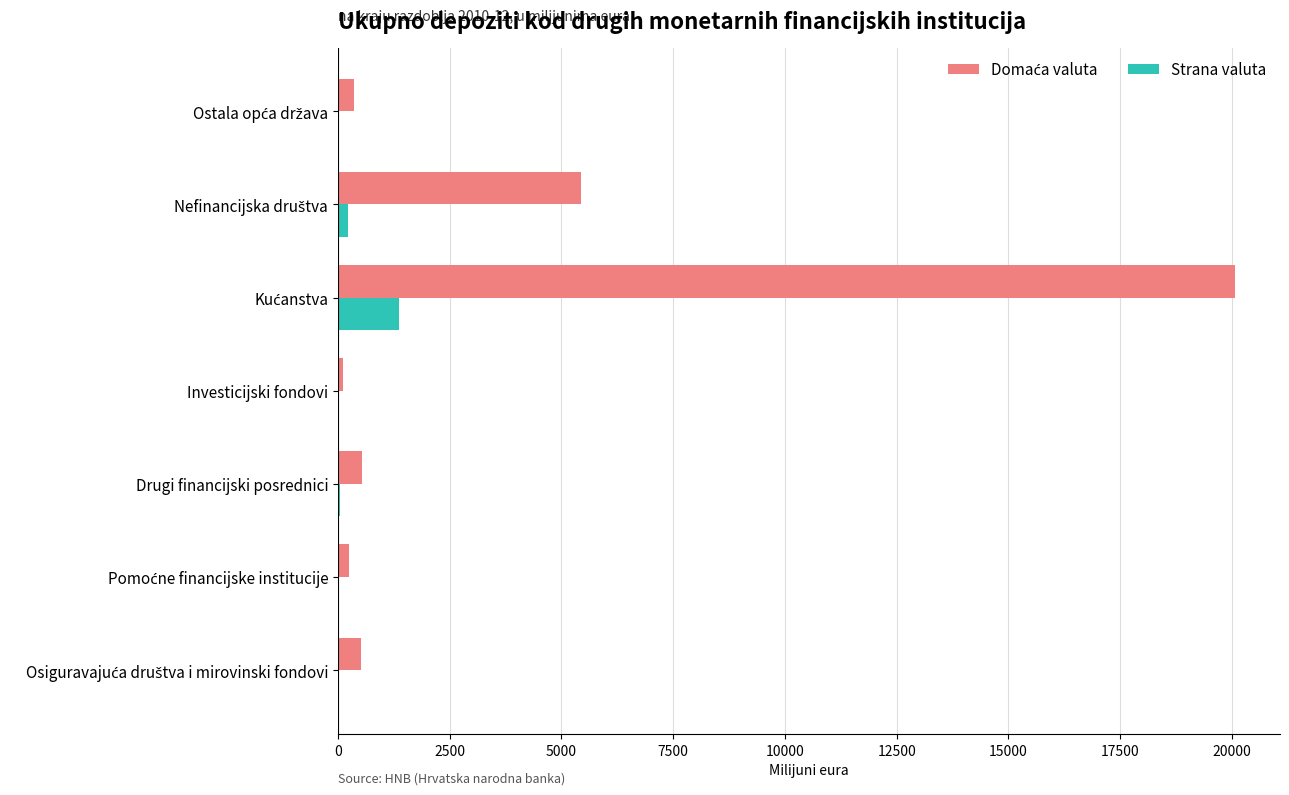

What is the maximum value shown in the chart?

20071.6